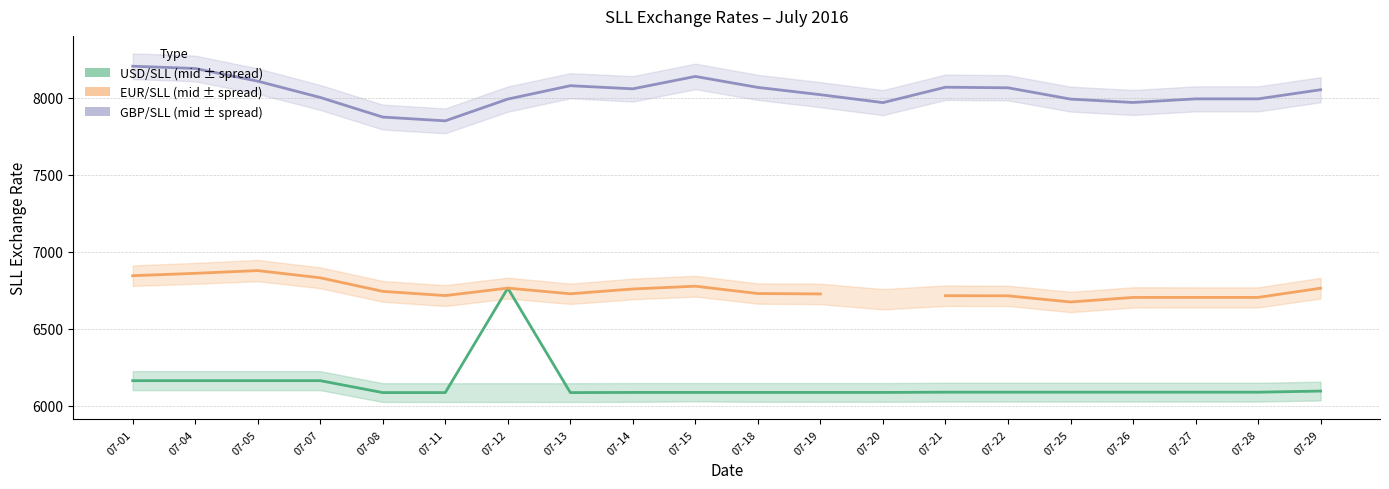

Is the value of USD/SLL Mid Rate at 07-20 greater than the value of EUR/SLL Mid Rate at 07-08?

No